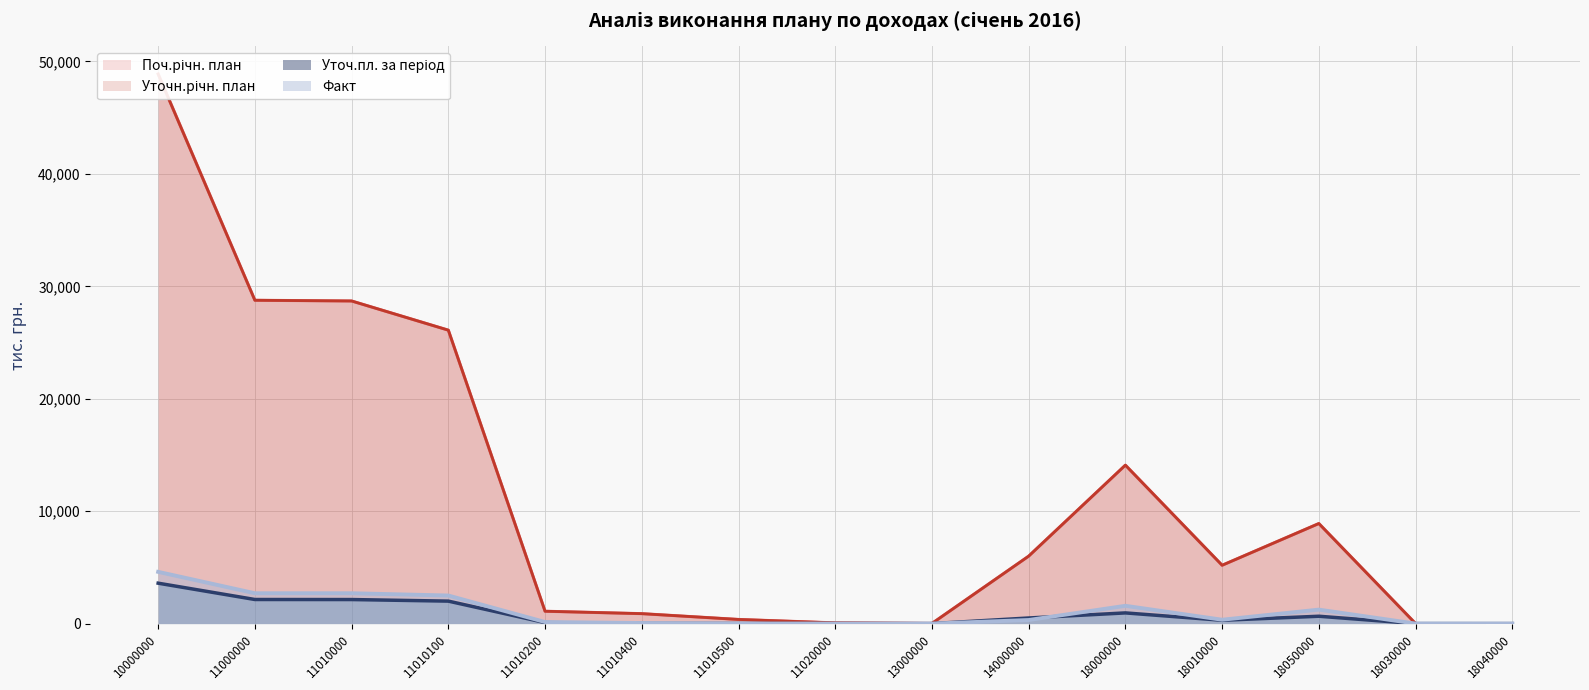

Is the value of Факт at 18010000 greater than the value of Уточн.річн. план at 13000000?

Yes